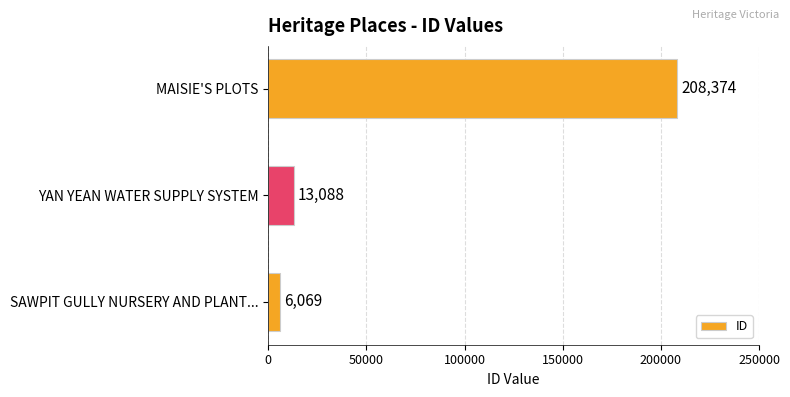

Reading bottom to top, list all the values displayed in this chart.

SAWPIT GULLY NURSERY AND PLANT...=6069	YAN YEAN WATER SUPPLY SYSTEM=13088	MAISIE'S PLOTS=208374